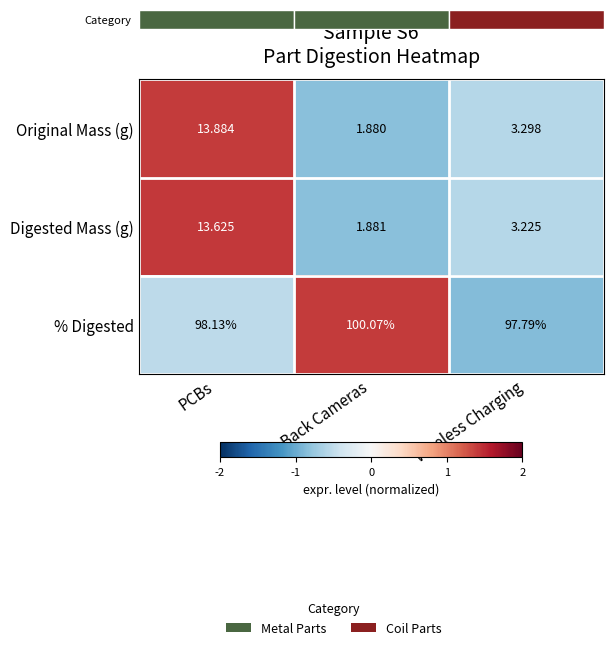

Is it true that Original Mass (g) equals -0.3 at Wireless Charging?

False